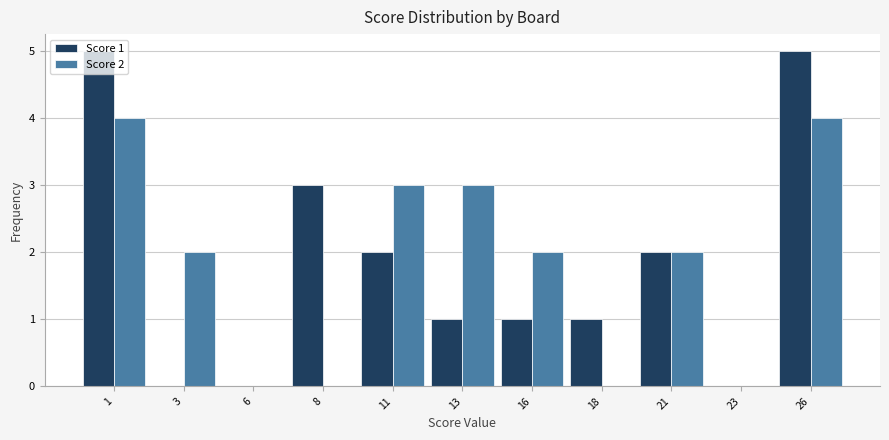

What is the greatest value displayed?

5